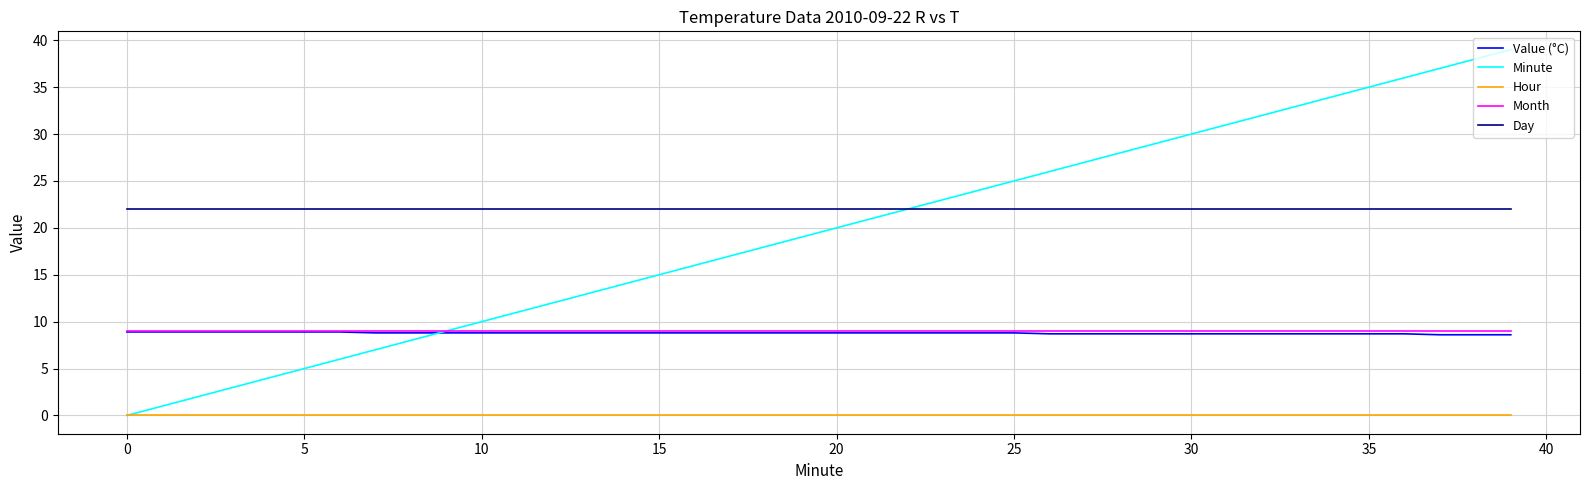

Which series has the widest spread of values?

Minute